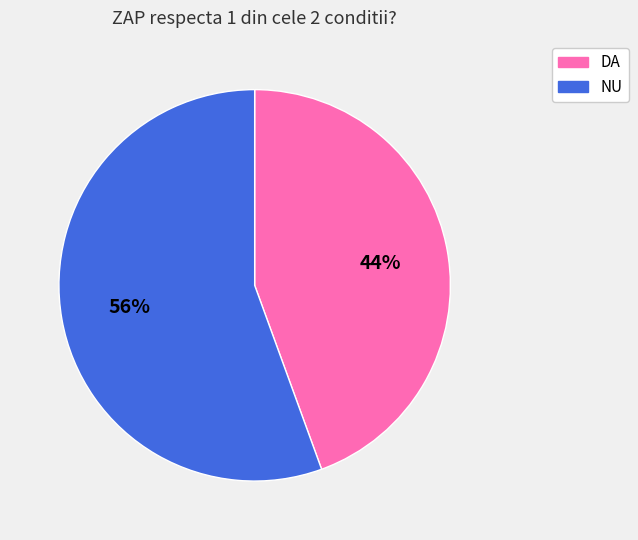

Which category has the biggest portion of the pie?

NU